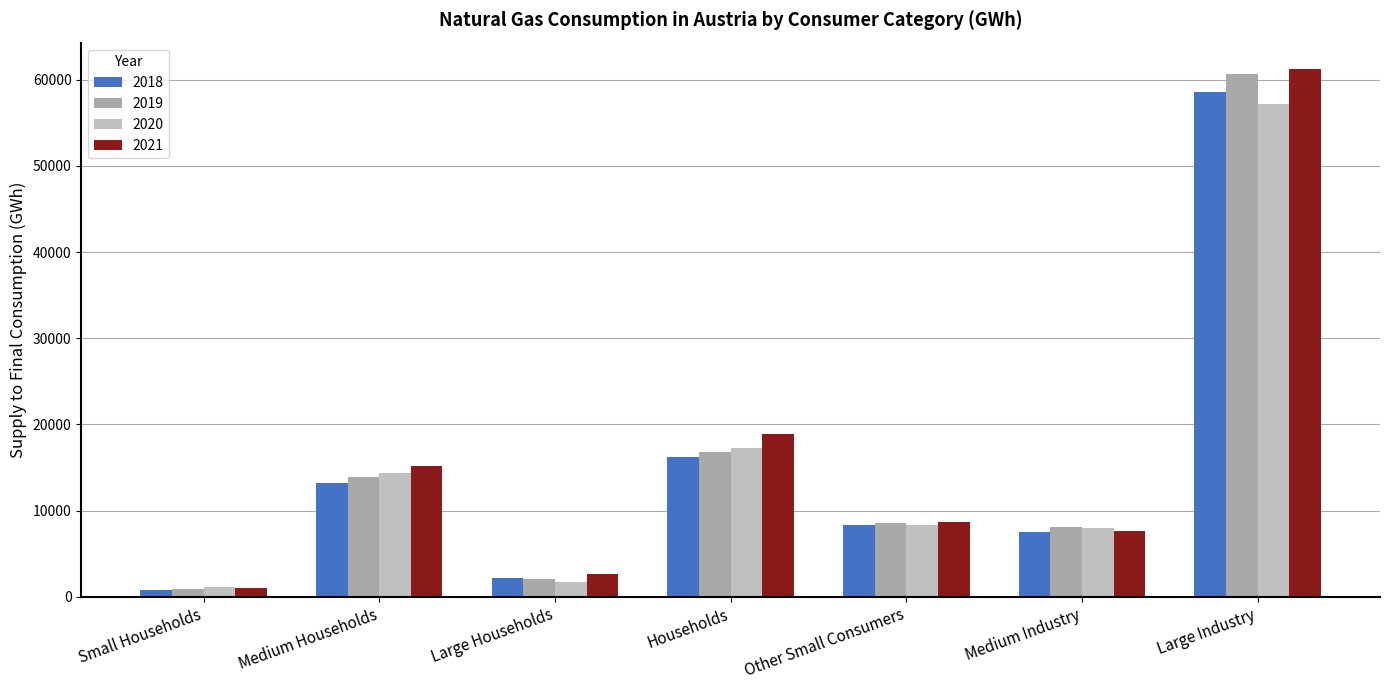

At which label is 2018 closest to 29708?

Households